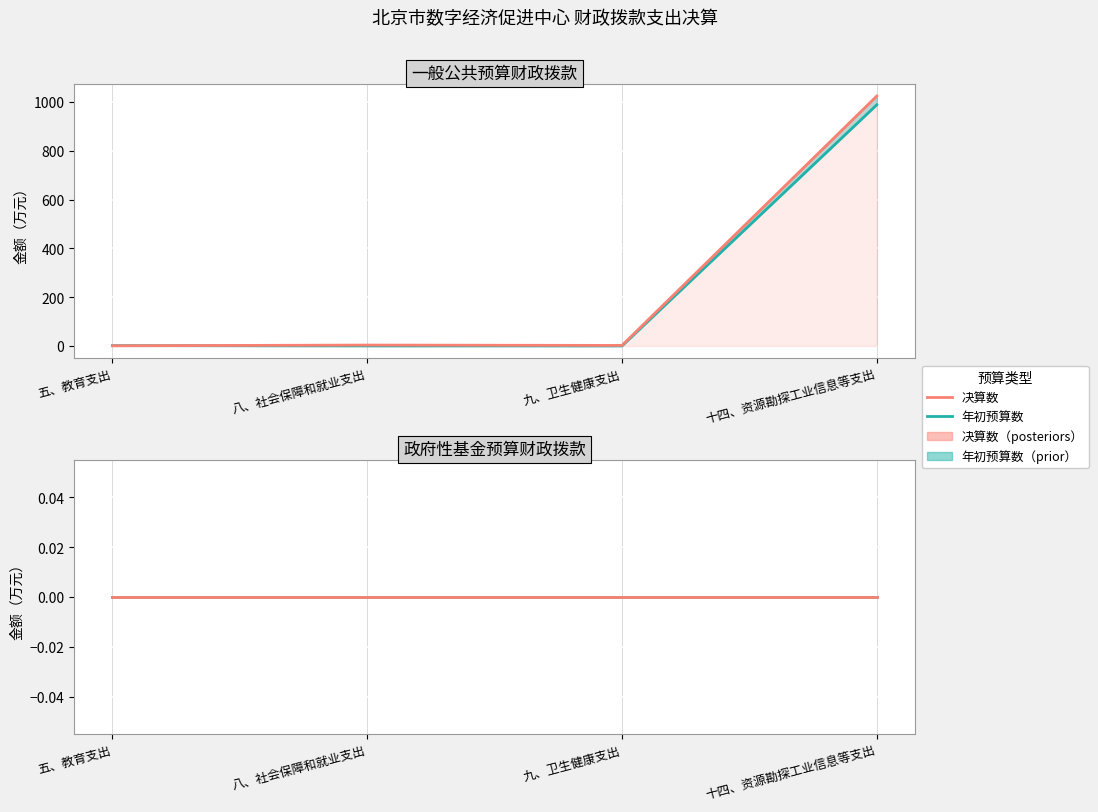

Is the value of 一般公共预算财政拨款_年初预算数 at 五、教育支出 greater than the value of 一般公共预算财政拨款_决算数 at 五、教育支出?

Yes